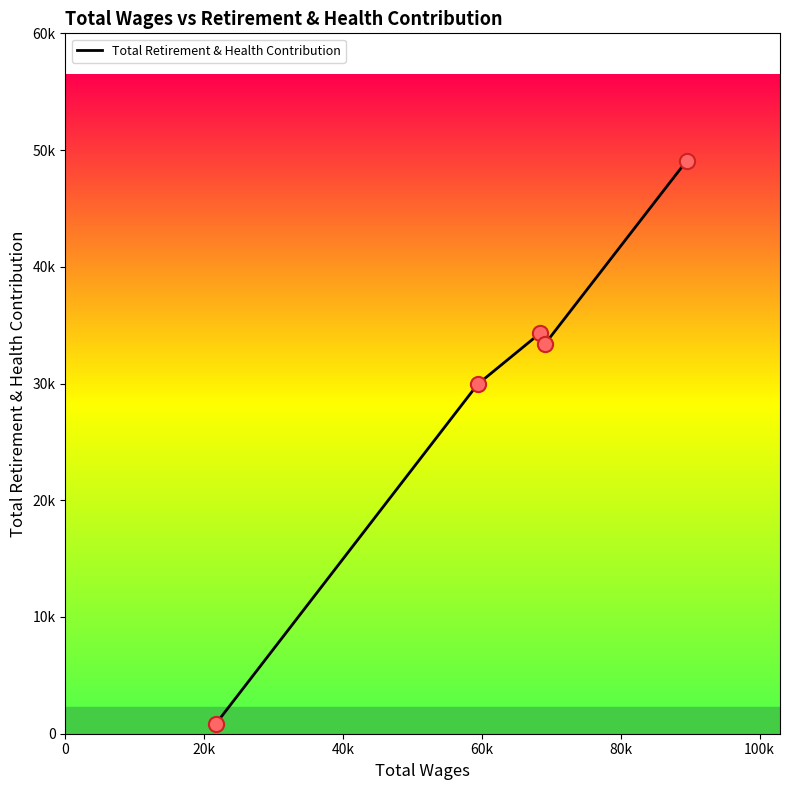

Is this an area chart (filled region under the line)?

No